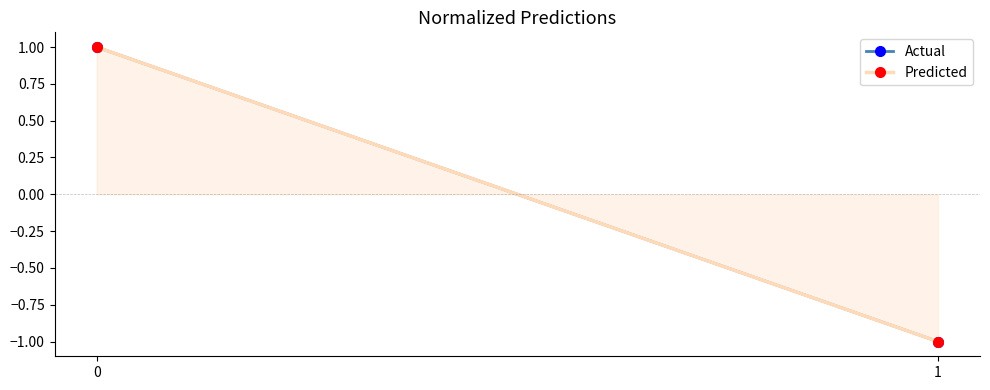

Between 0 and 1, which series saw the biggest shift?

Actual